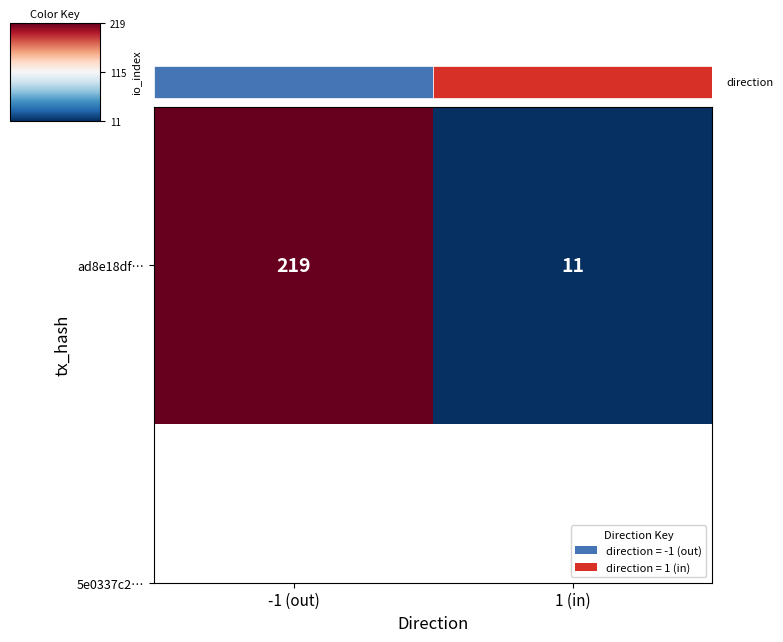

Reading left to right, list all the values displayed in this chart.

-1 (out)=219	1 (in)=11